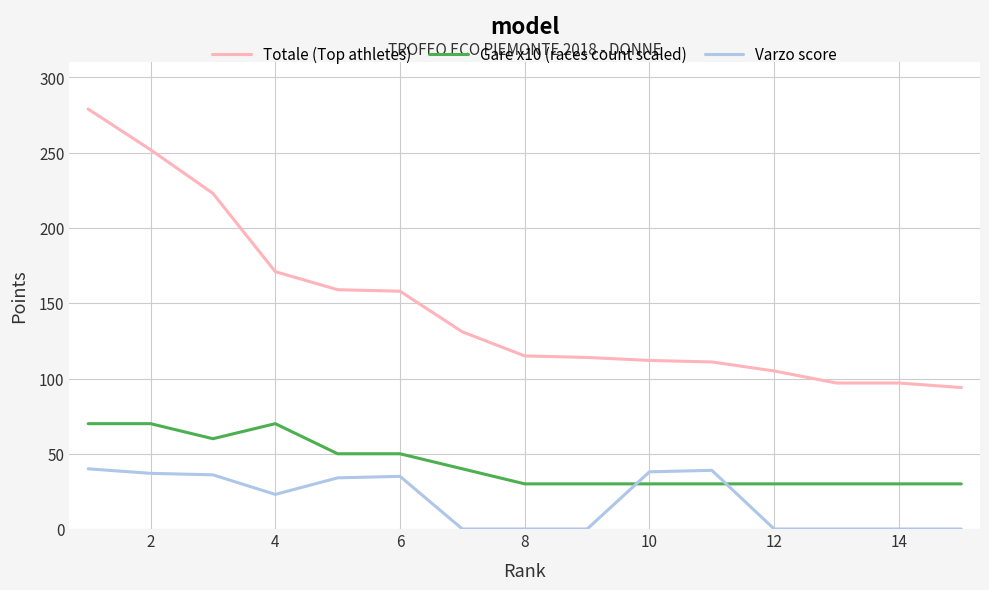

List the series in order of their overall mean, lowest first.

Varzo score, Gare x10 (races count scaled), Totale (Top athletes)